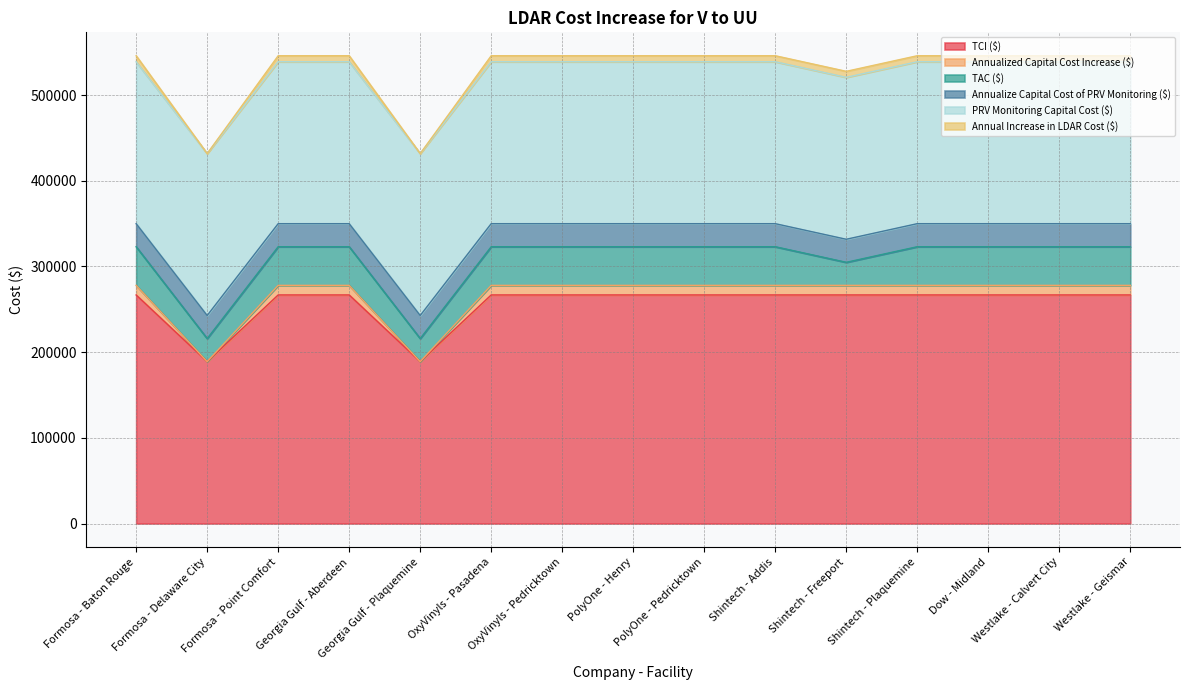

Which has a higher value, Shintech - Freeport or Georgia Gulf - Plaquemine?

Shintech - Freeport